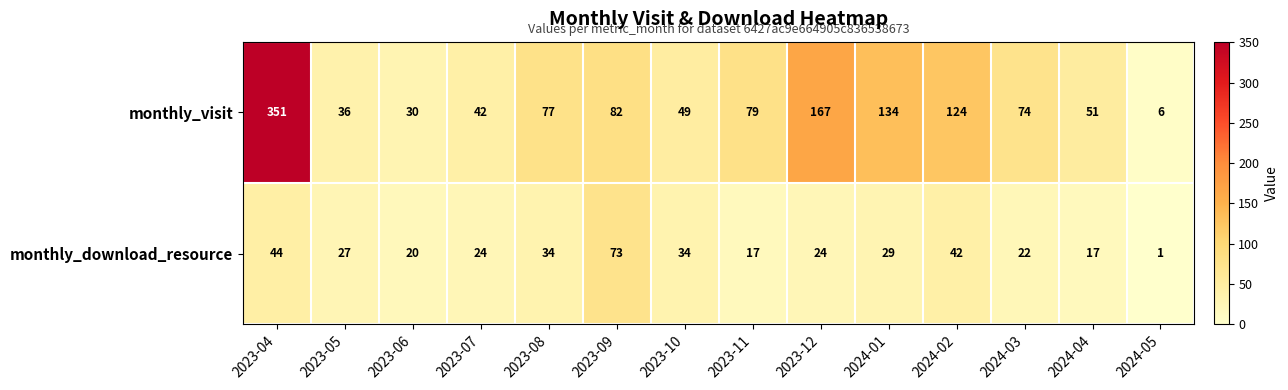

What is the difference between the maximum and second lowest values in the monthly_download_resource series?

56